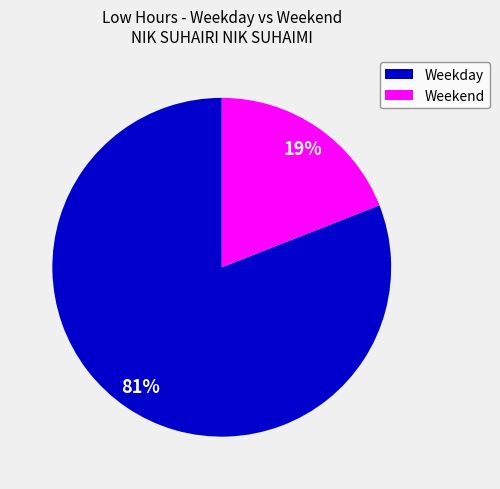

Count the number of slices in the pie.

2